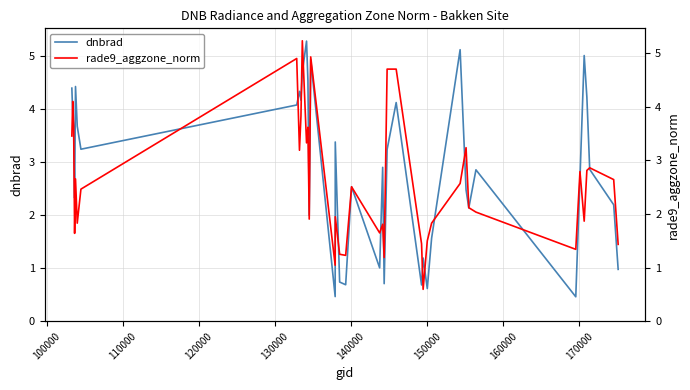

What is the highest value of the dnbrad series?

5.3